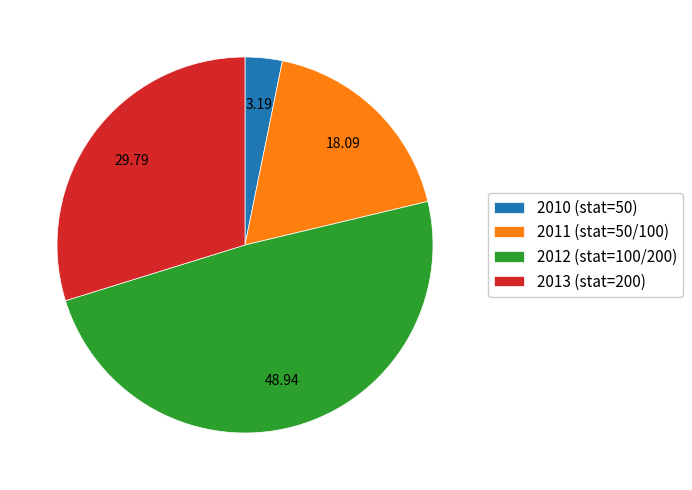

Is 2011 (stat=50/100) the majority of the pie?

No